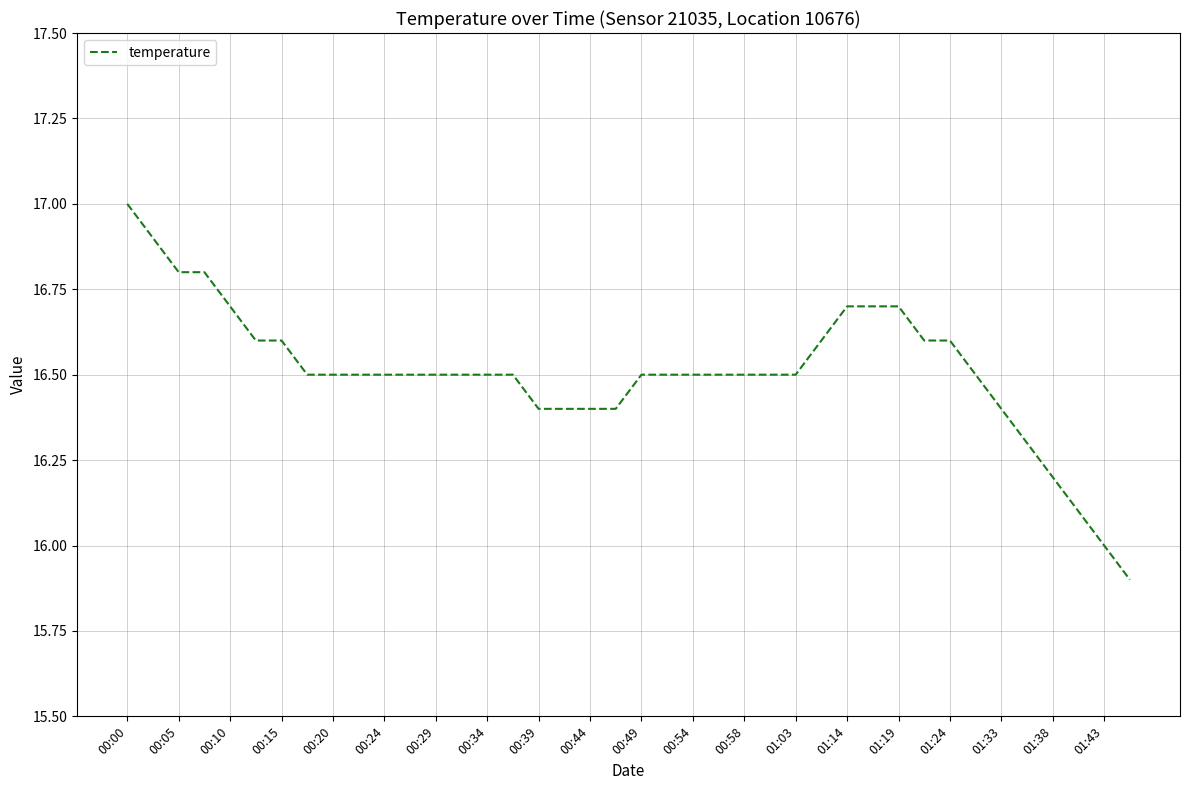

What is the minimum value shown in the chart?

15.9